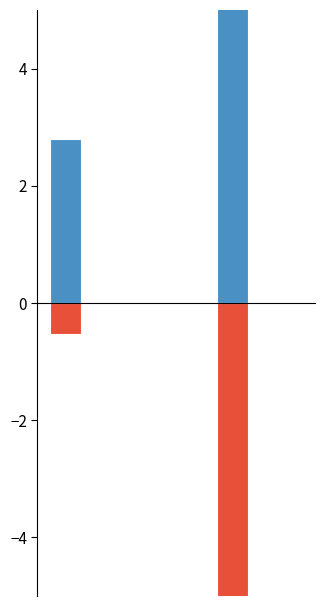

Is it true that Long equals 3.8 at 3?

False